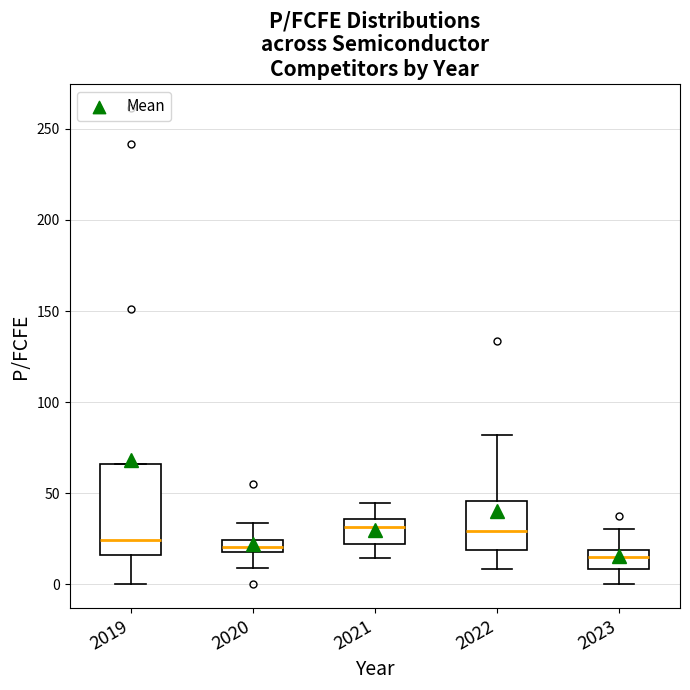

Which box has the lowest median line?

2023